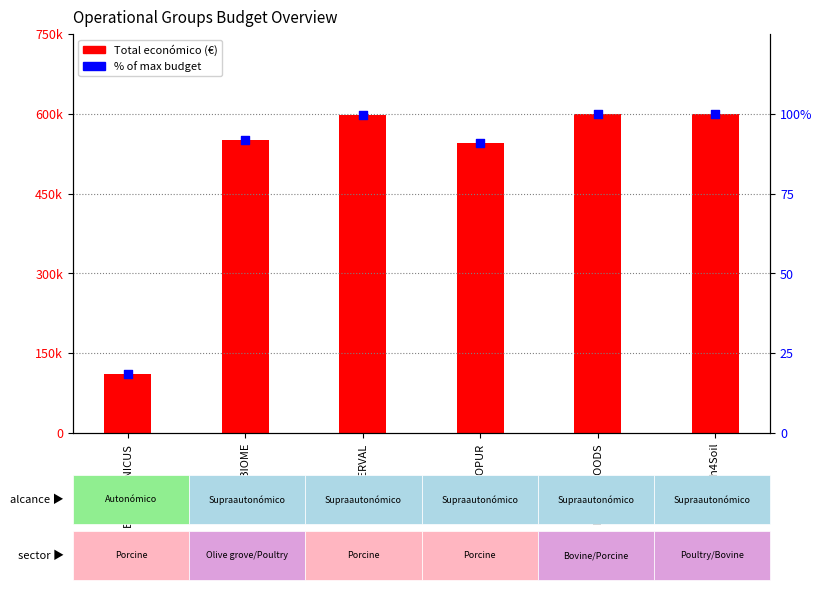

What are all the series names shown in the legend?

Total económico, % of max budget